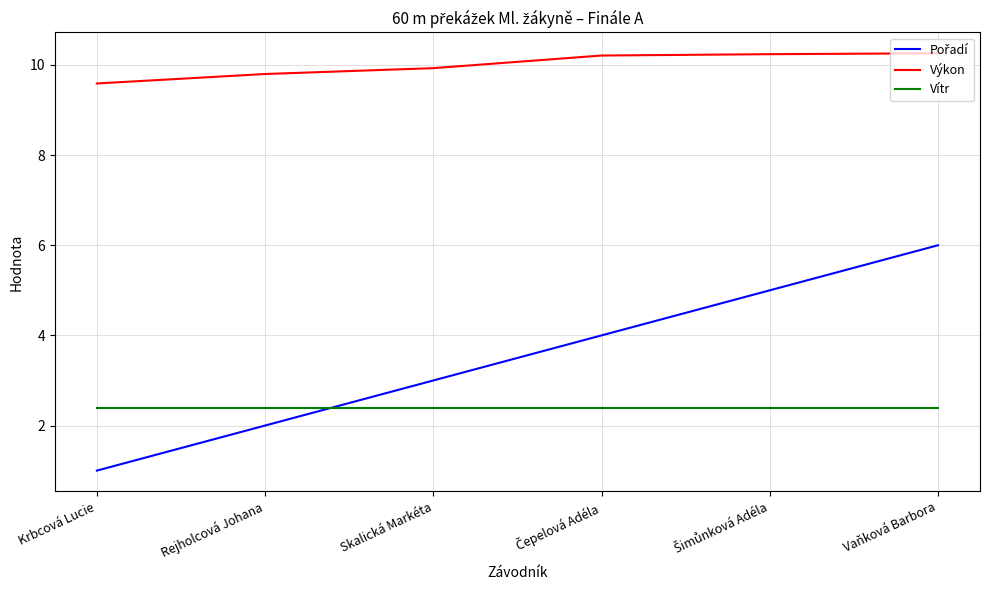

Does the chart display data point markers on the line(s)?

No